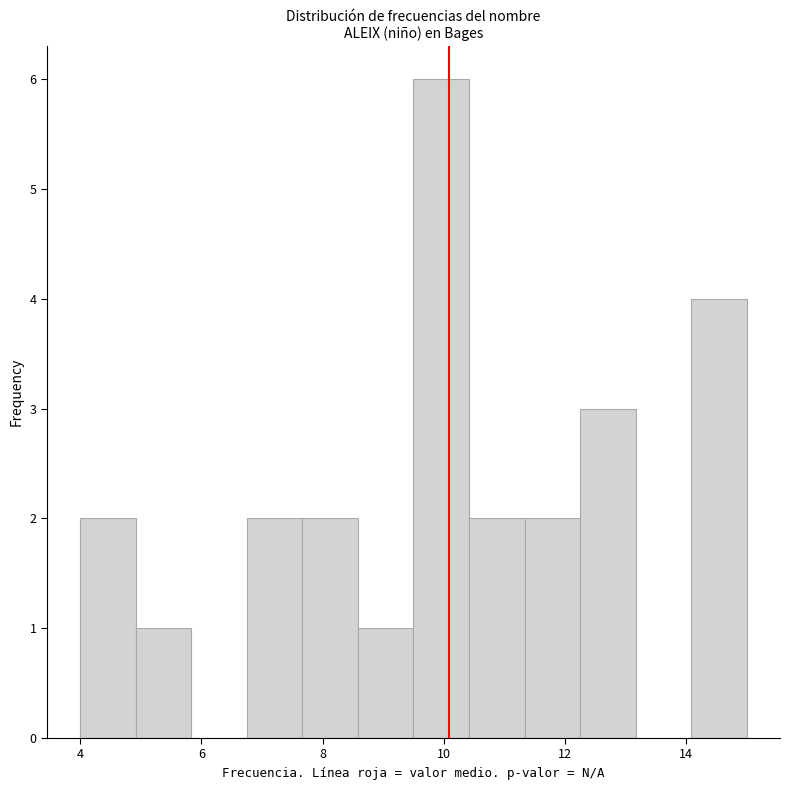

How tall is the bar that spans 5.0 to 5.8 on the x-axis? Neither the bar edges nor the heights are printed on the chart, so give them approximately, as read against the axes.

1